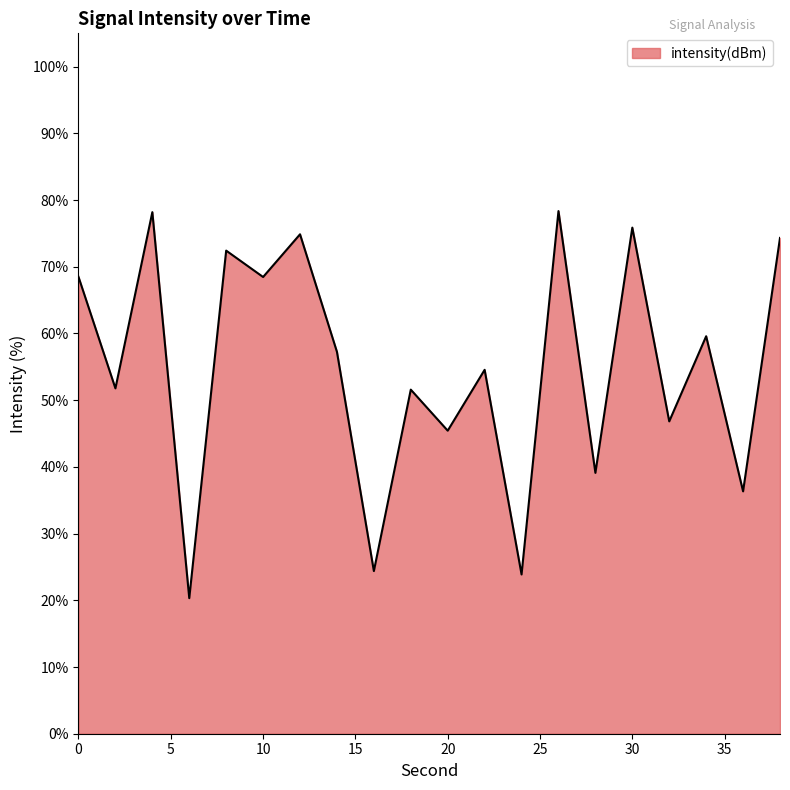

What is the smallest value displayed?

20.3